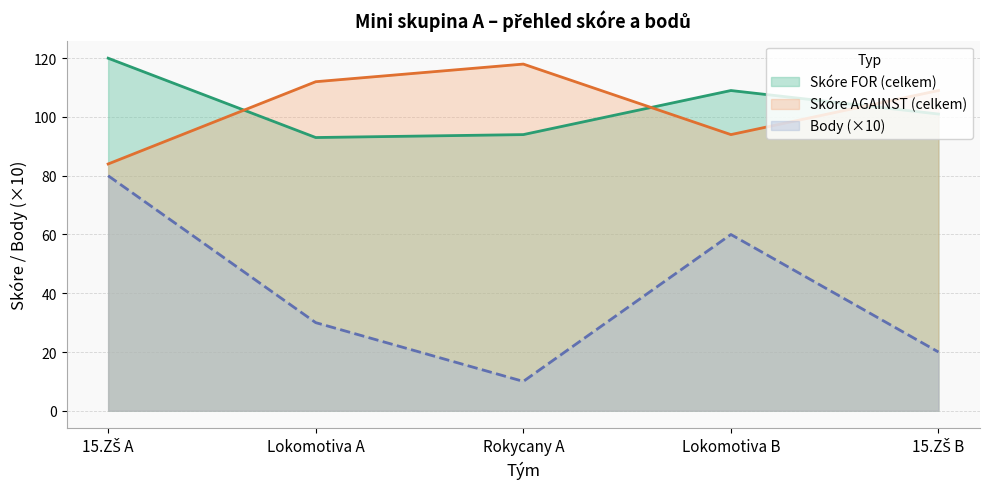

What is the value of the 15.ZŠ A point at the 4th from the left?

109